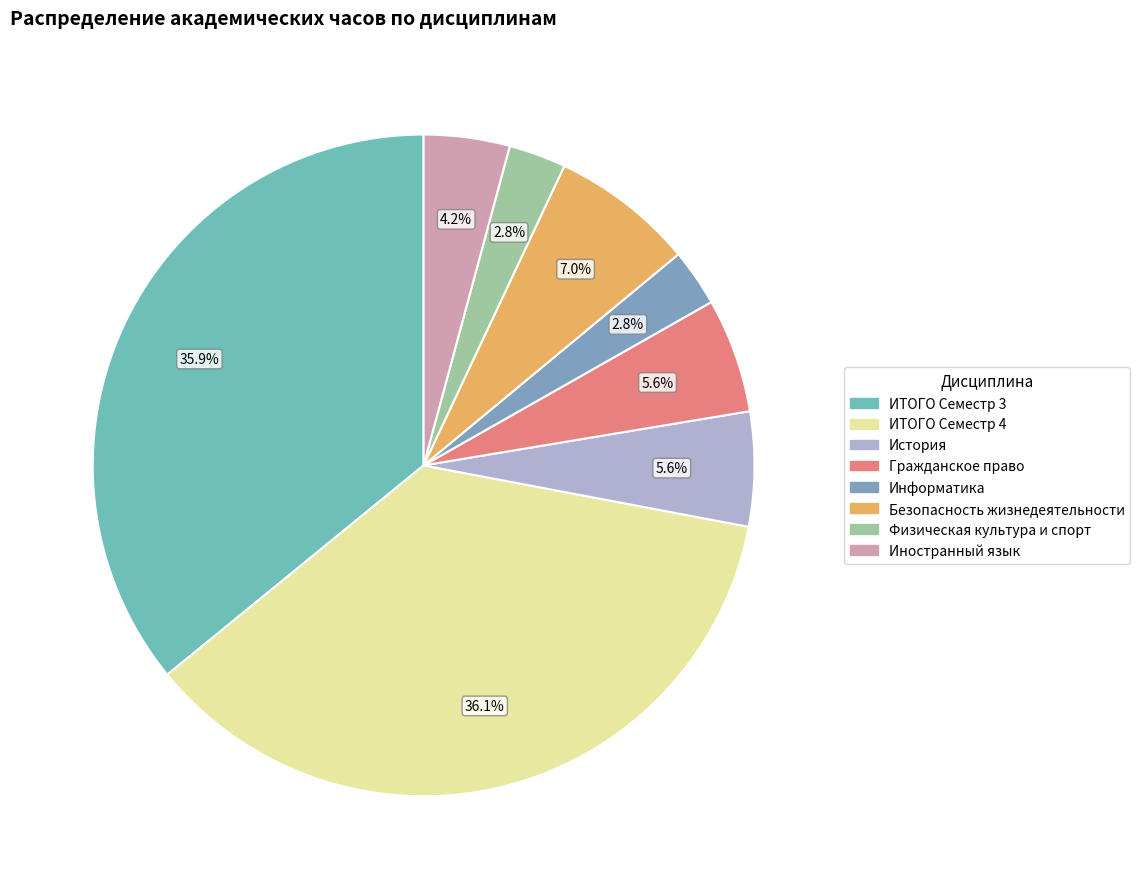

Approximately how many times larger is the value at Информатика compared to Иностранный язык?

0.7